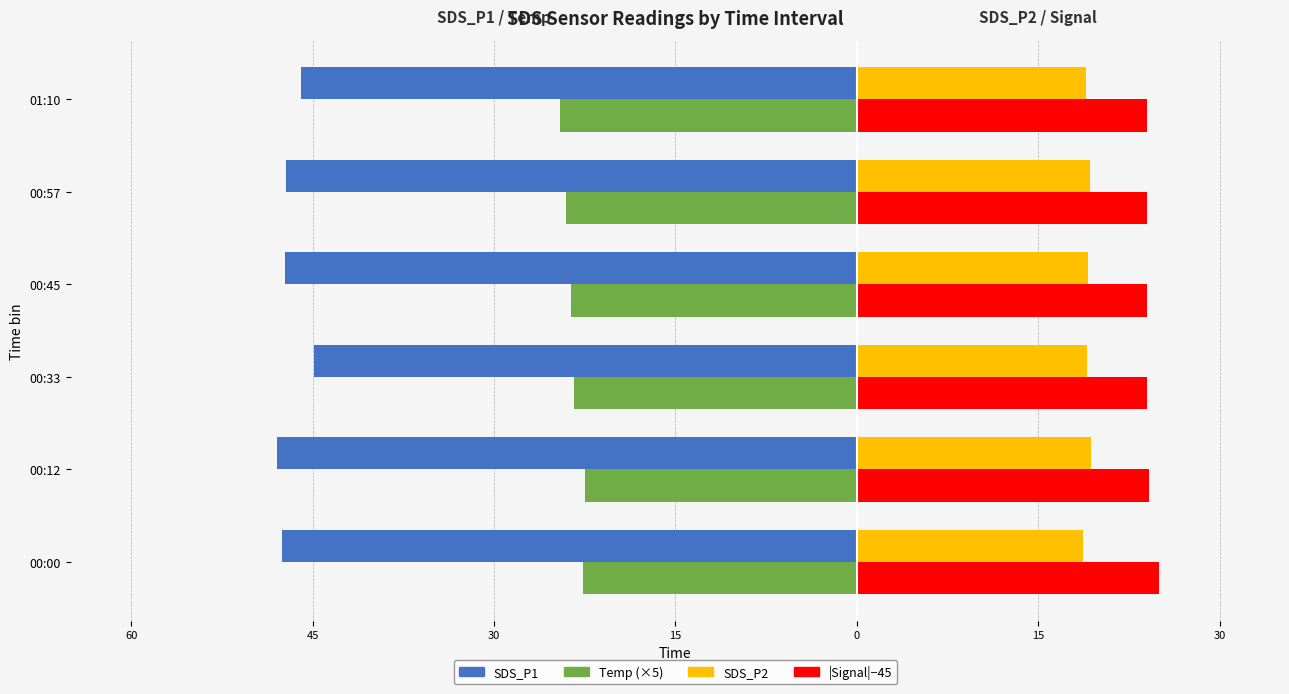

What are all the series names shown in the legend?

SDS_P1, Temp (×5), SDS_P2, |Signal|−45